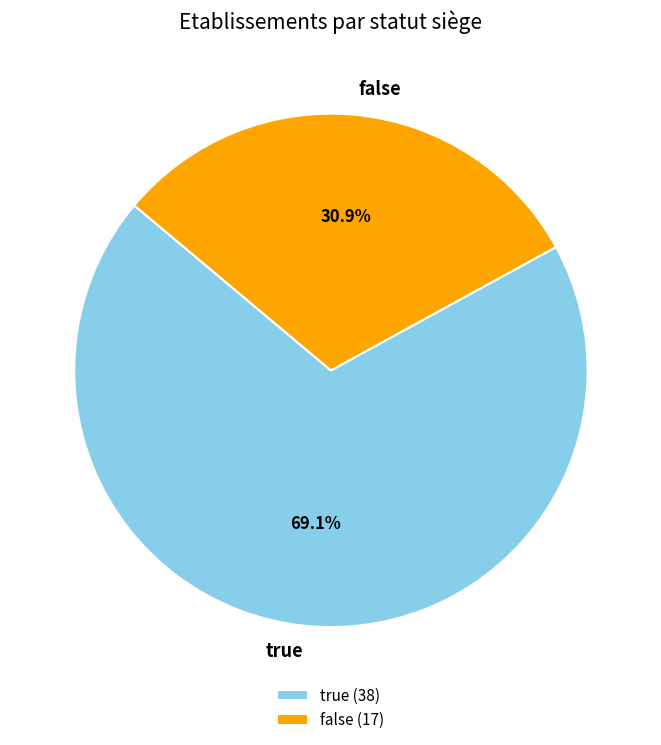

Which category has the biggest portion of the pie?

true